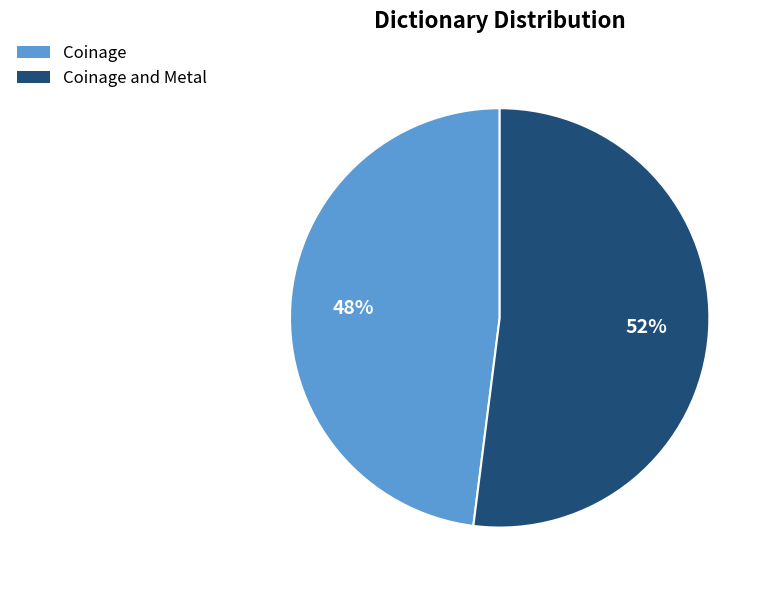

Does any single category account for the majority?

Yes